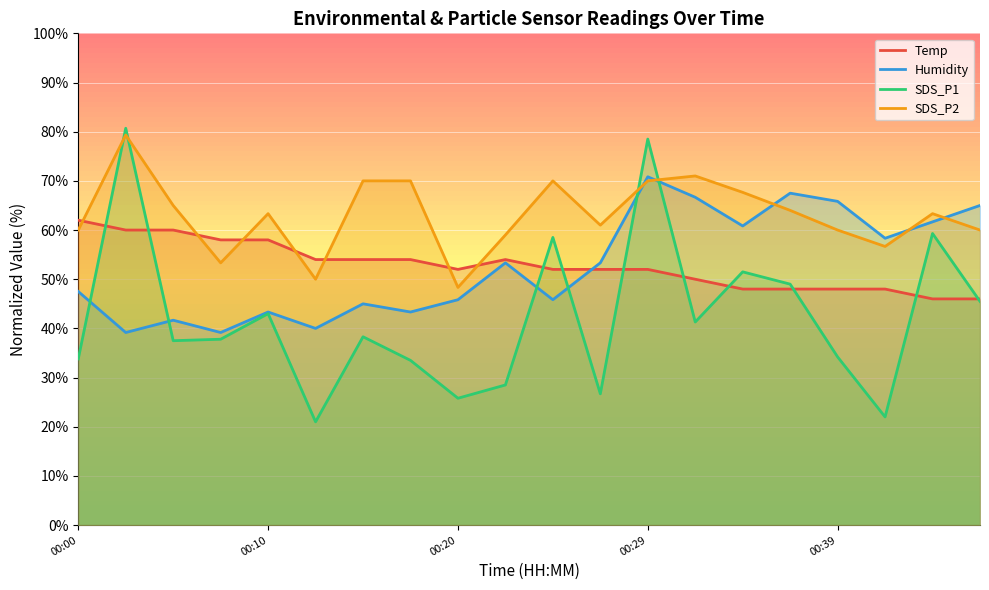

How many intersections are there between SDS_P1 and SDS_P2?

4